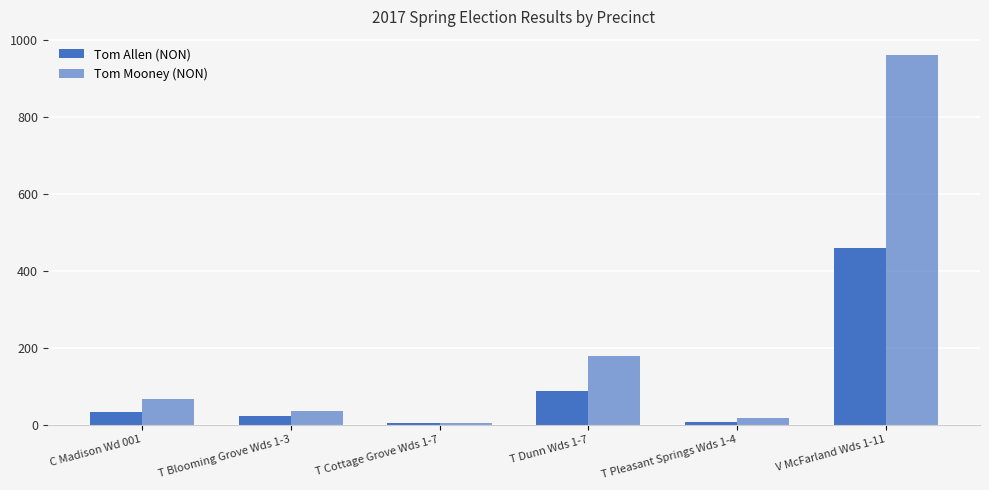

What is the label of the 3rd bar from the left?

T Cottage Grove Wds 1-7